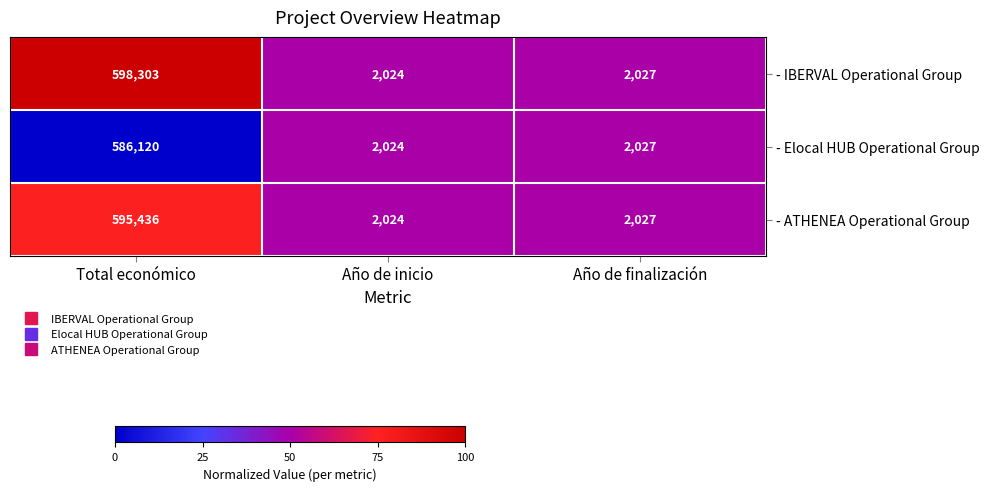

Which series changed the most between Total económico and Año de inicio?

- IBERVAL Operational Group